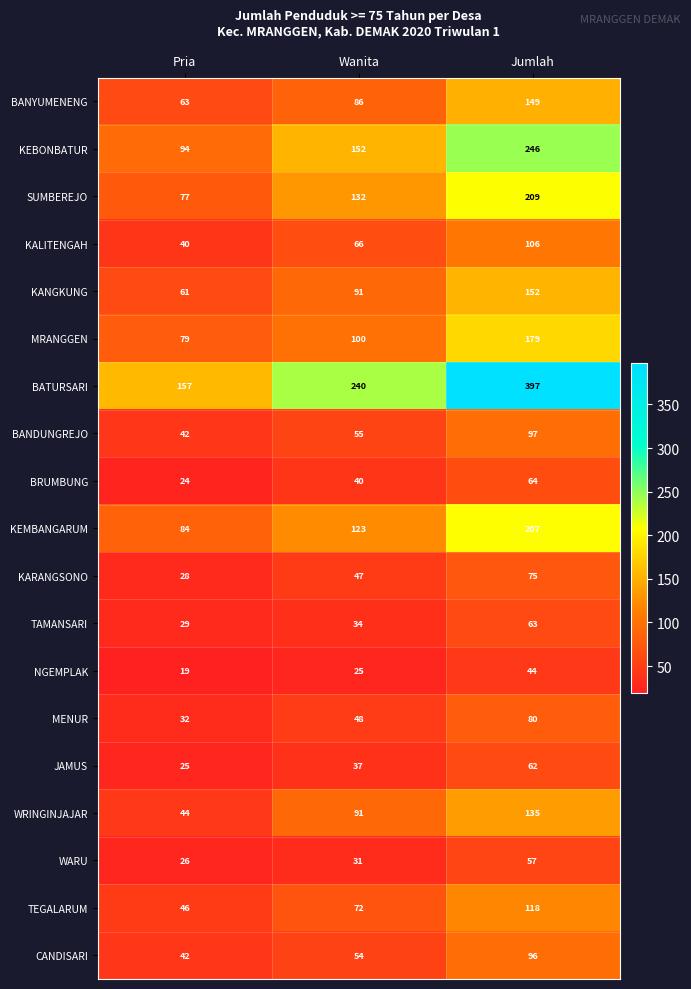

At how many categories does at least one series exceed 396?

1